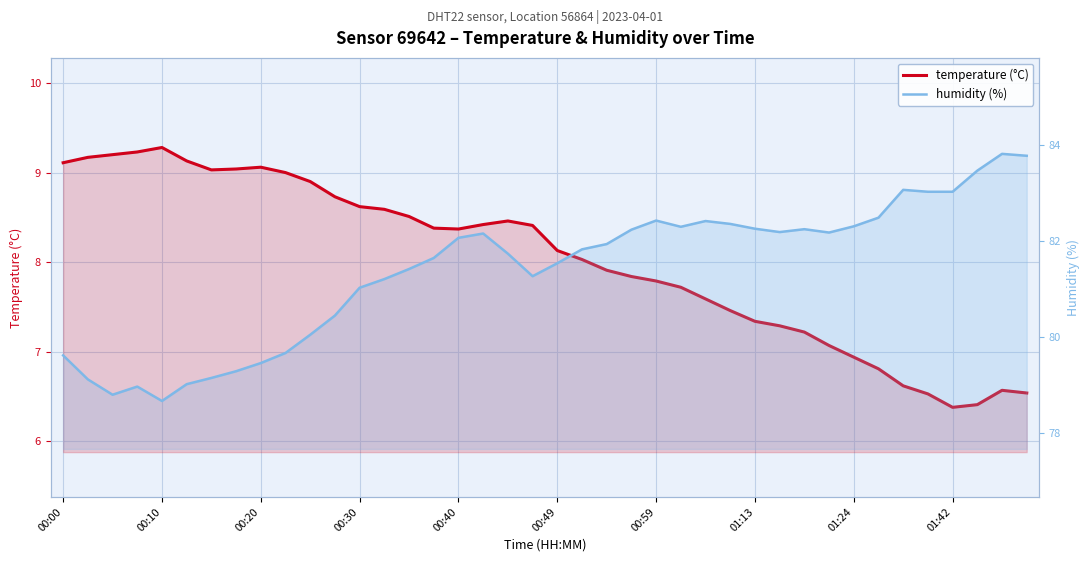

At which category does the chart reach its minimum across all series?

01:42